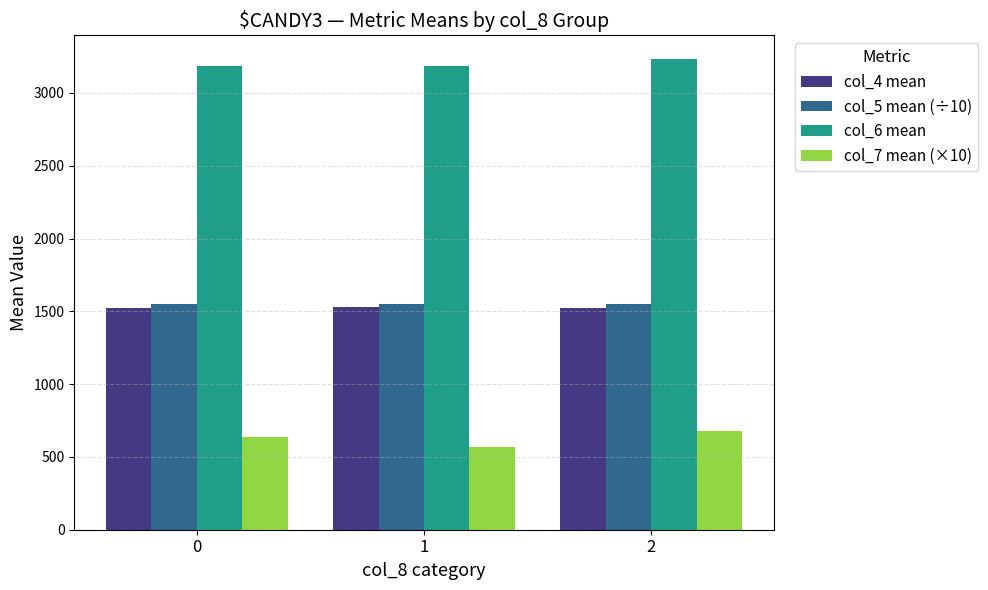

Does the chart contain stacked bars?

No